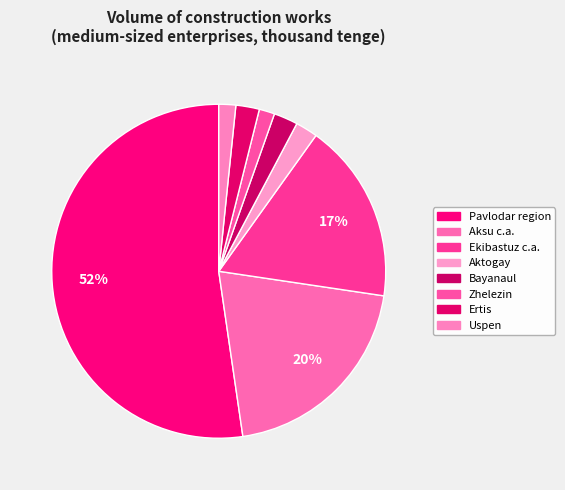

The Aktogay slice represents 14% of the pie. True or false?

False